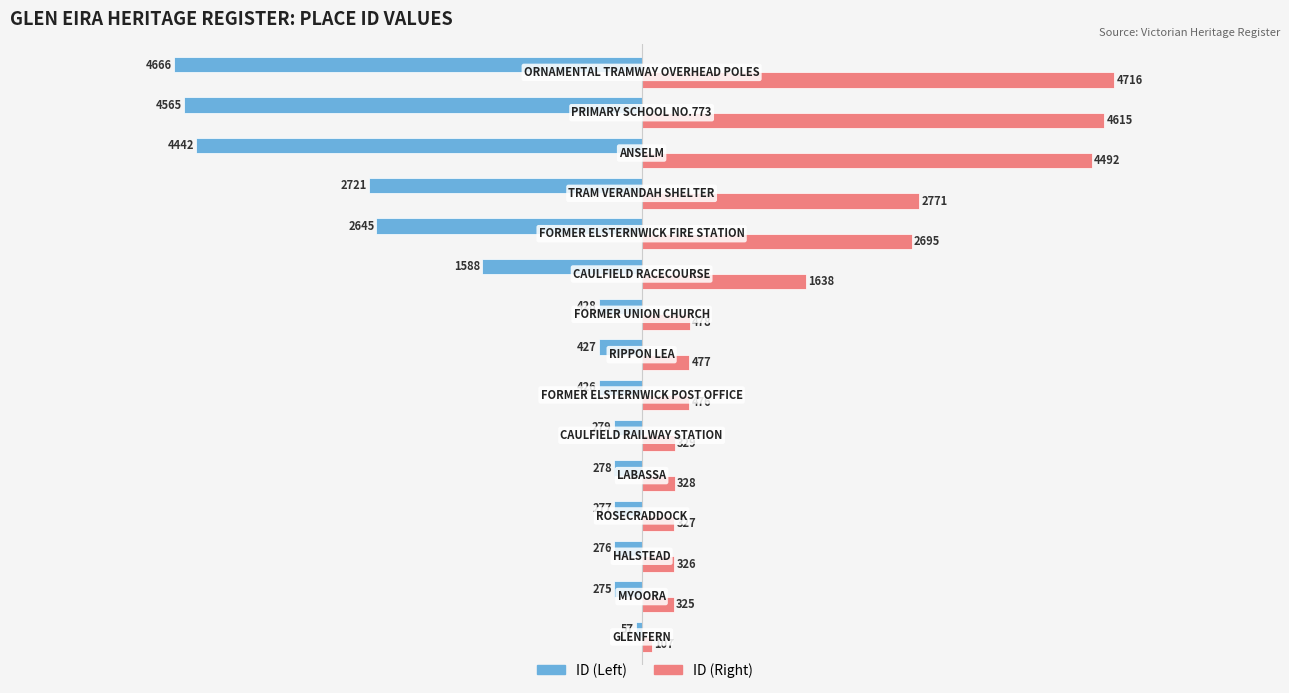

What is the greatest value displayed?

4716